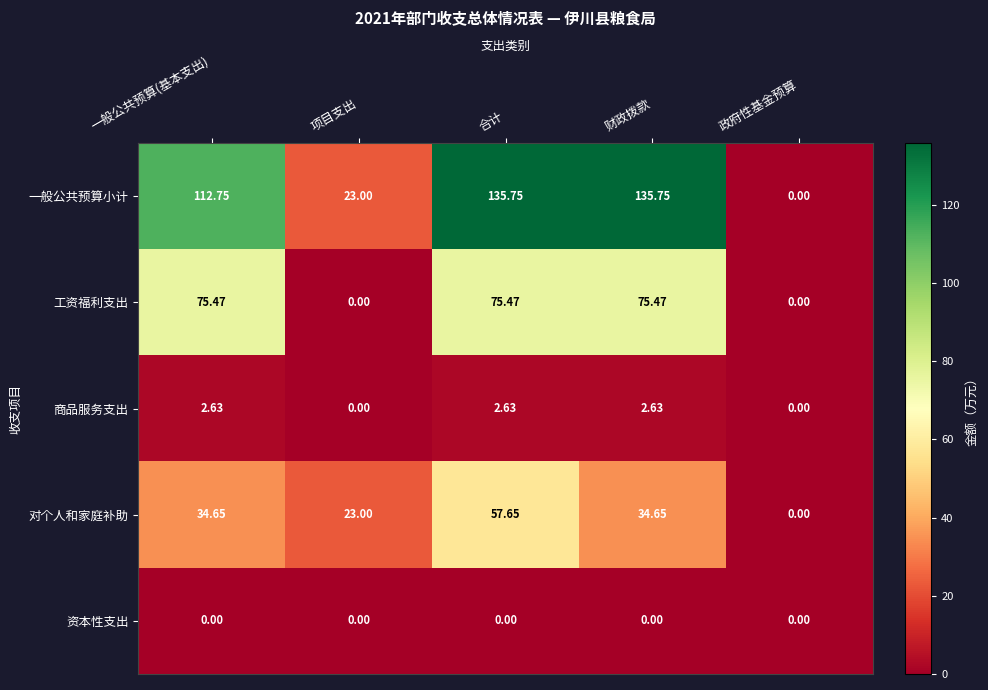

At how many categories does at least one series exceed 18?

4